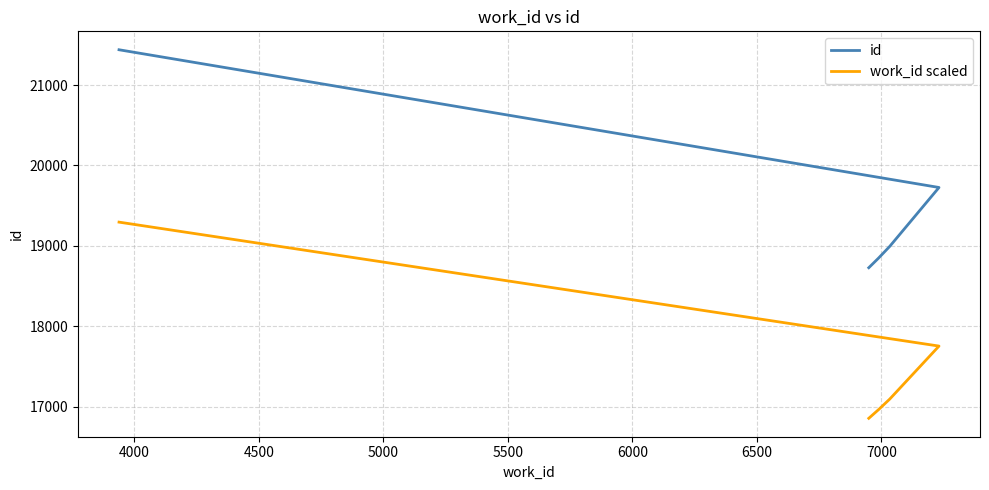

Does the chart have visible grid lines?

Yes